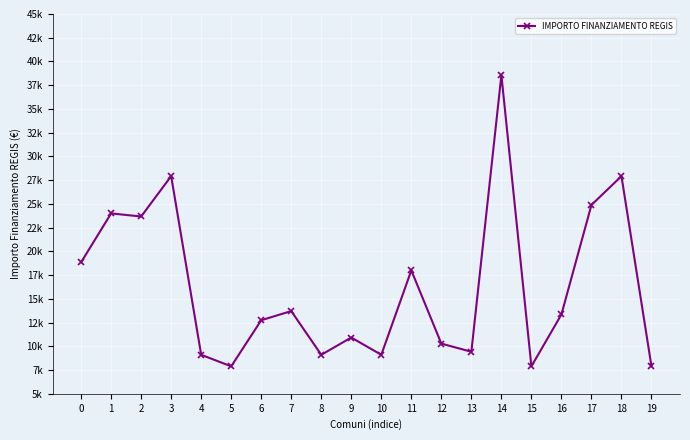

Does the chart have visible grid lines?

Yes